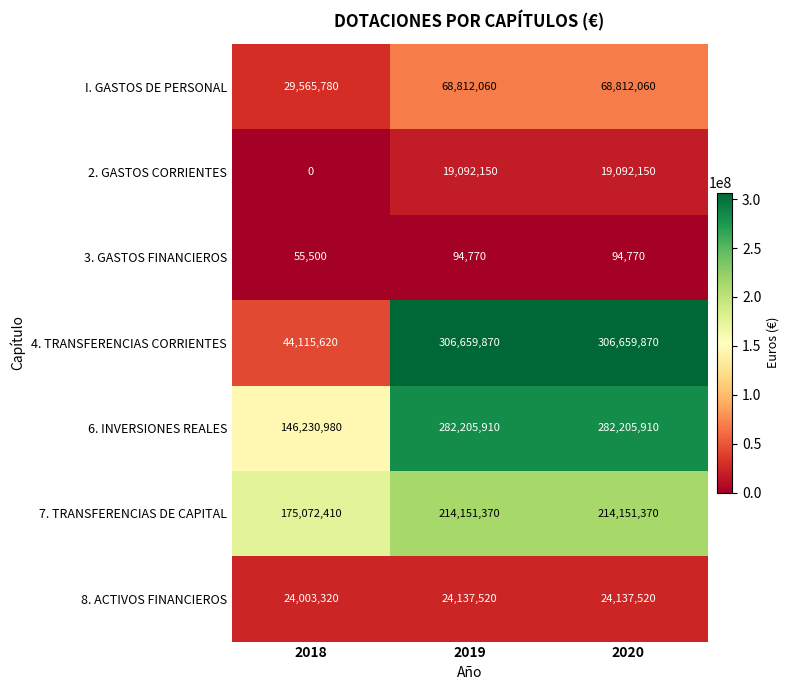

Which series has the largest total across all categories?

6. INVERSIONES REALES